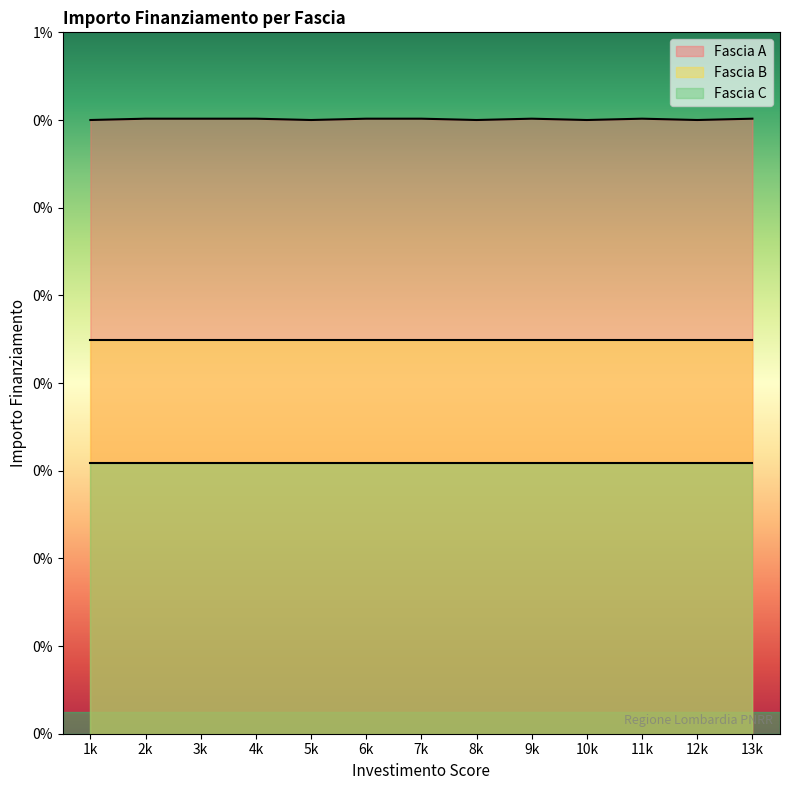

What is the lowest value of the Fascia B series?

8979.2